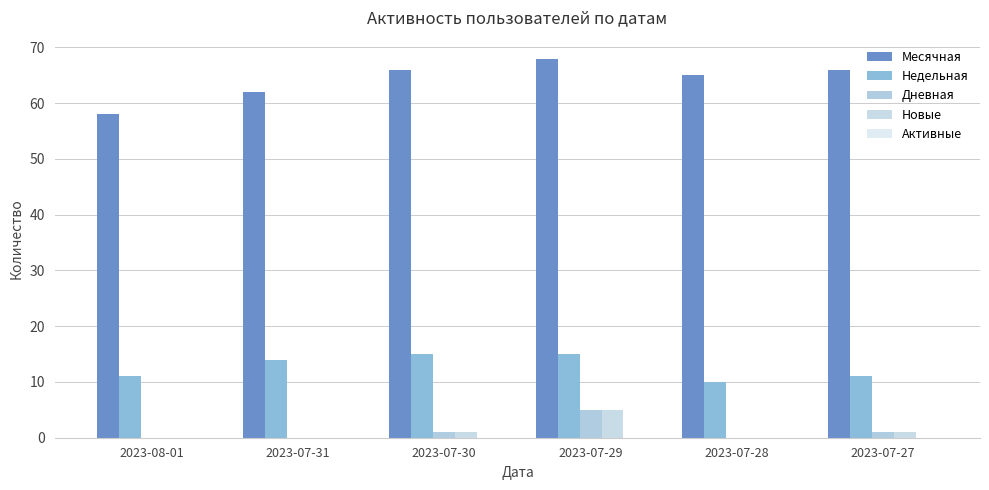

Rank the categories by Недельная value from lowest to highest.

2023-07-28, 2023-08-01, 2023-07-27, 2023-07-31, 2023-07-30, 2023-07-29